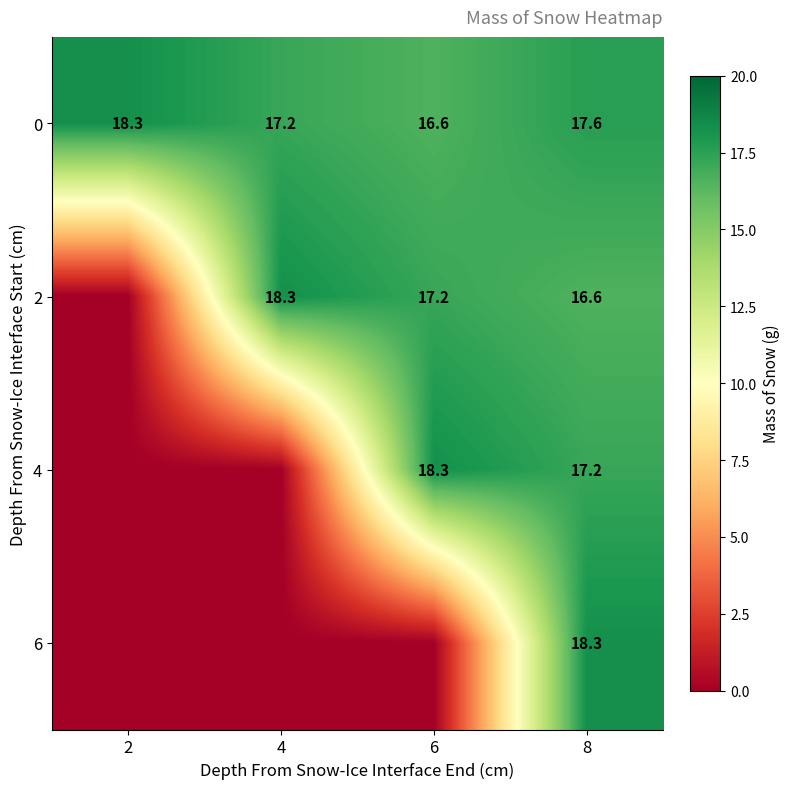

What is the maximum value shown in the chart?

18.3